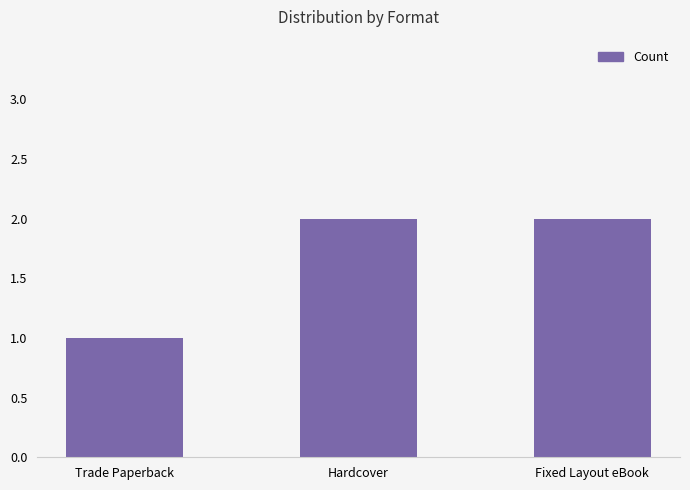

Reading left to right, list all the values displayed in this chart.

Trade Paperback=1	Hardcover=2	Fixed Layout eBook=2